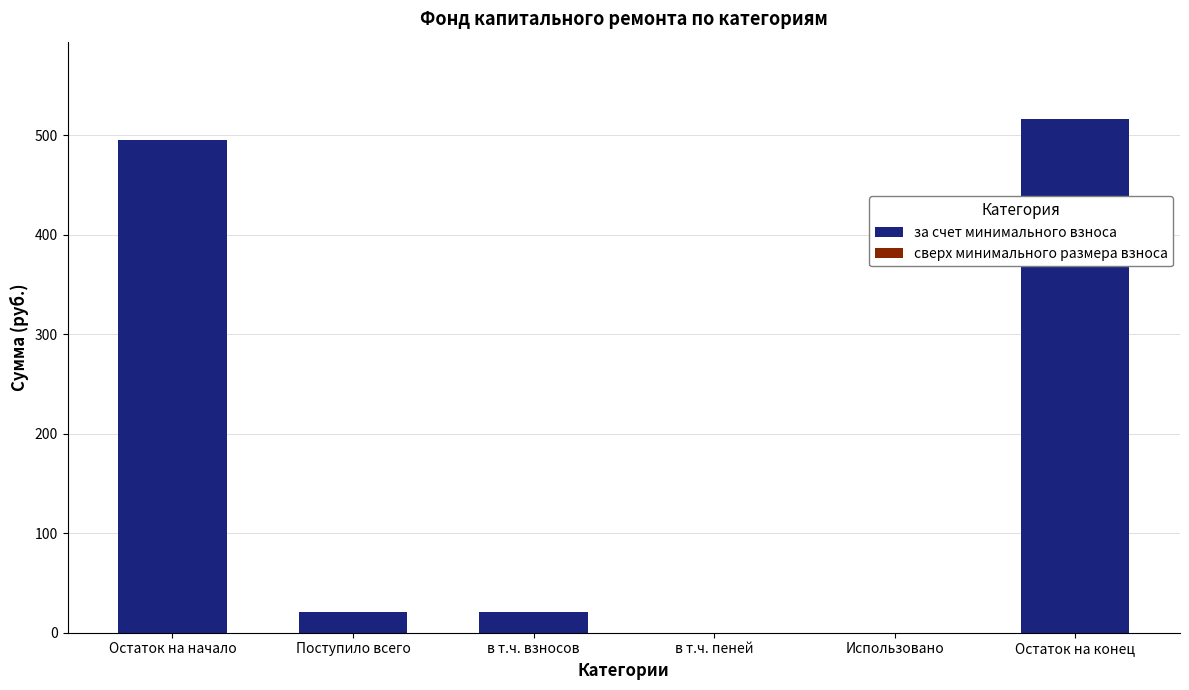

Which has a higher value, Поступило всего or в т.ч. пеней?

Поступило всего